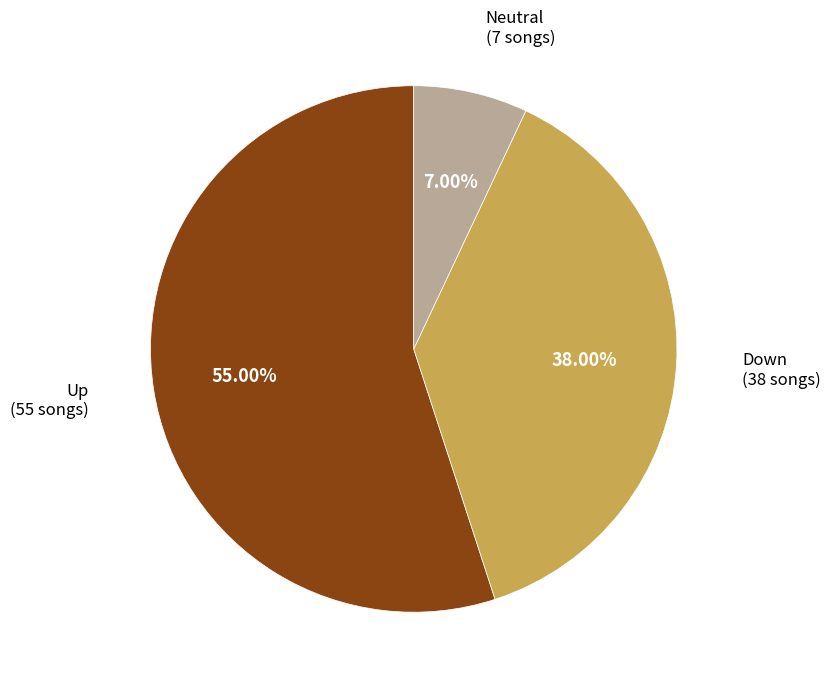

Does Neutral (7 songs) represent more than half of the total?

No